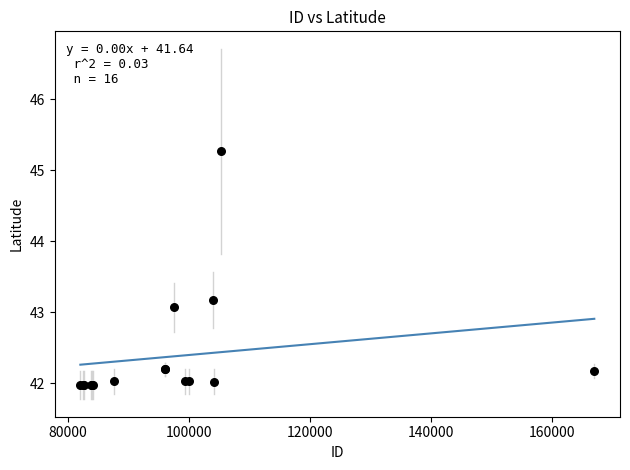

What Y value in the scatter plot is closest to 43?

43.1